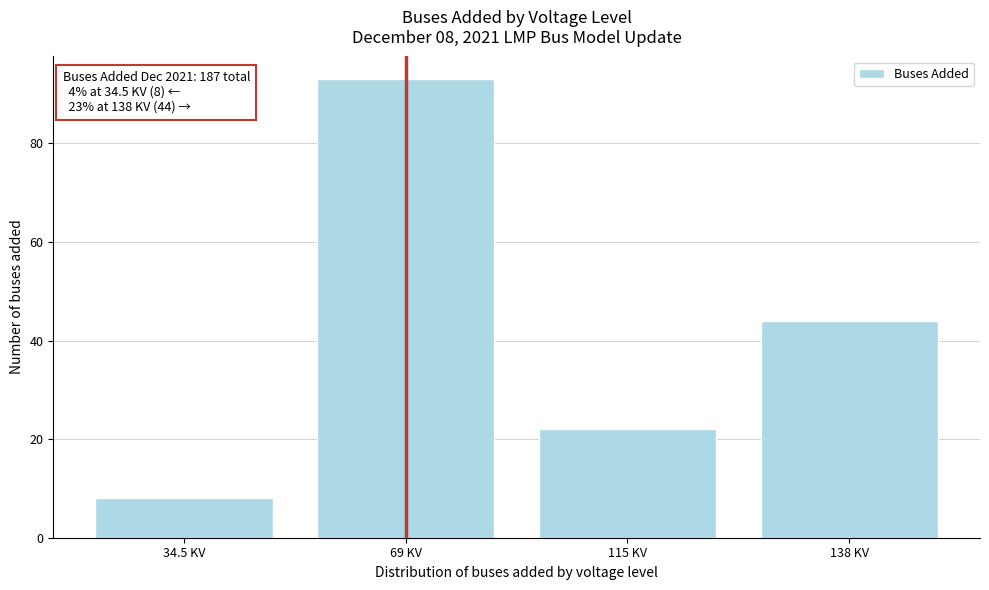

Reading left to right, transcribe all the data shown in this chart.

8	93	22	44